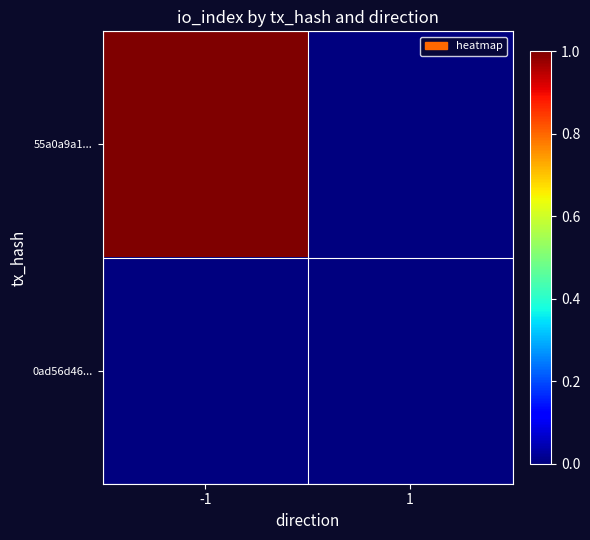

What is the greatest value displayed?

1.0